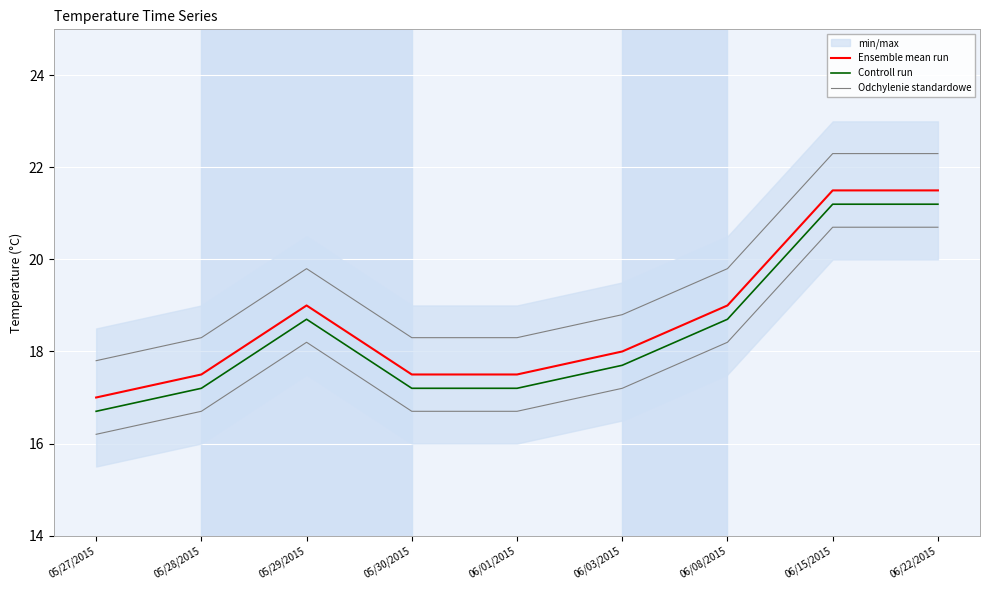

What is the sum of the Controll run values at 05/30/2015 and 06/03/2015?

34.9